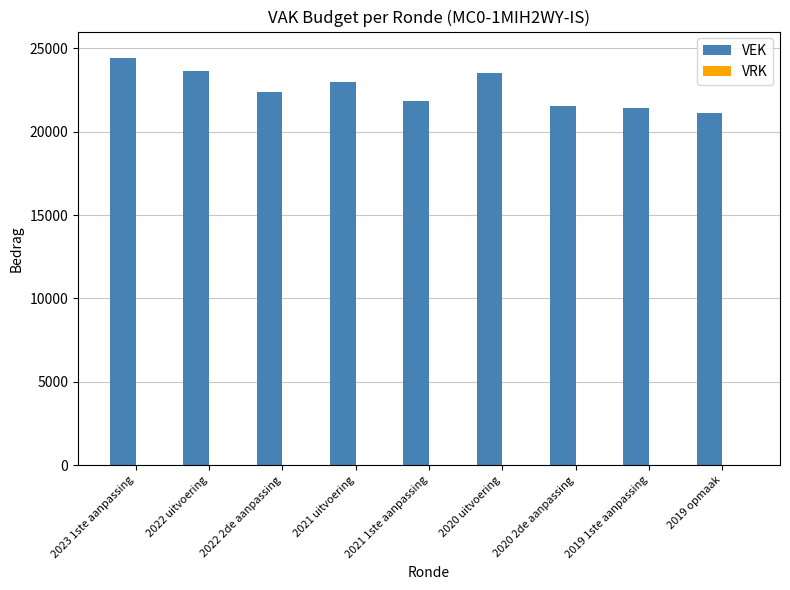

What is the label of the 3rd bar from the left?

2022 2de aanpassing